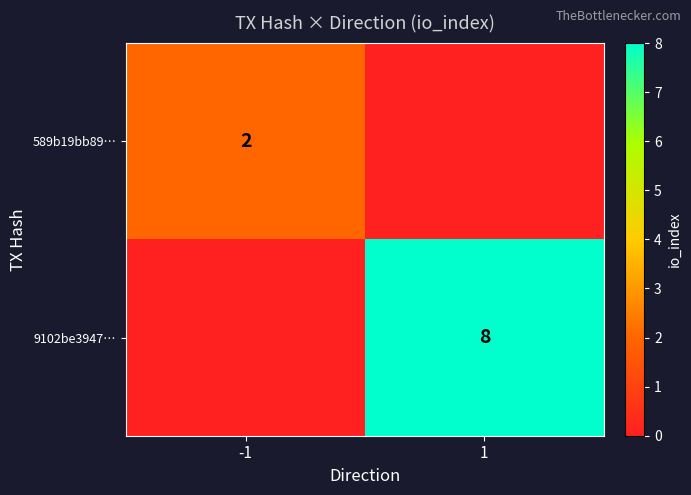

True or false: 9102be3947… has a value of 8 at 1.

True